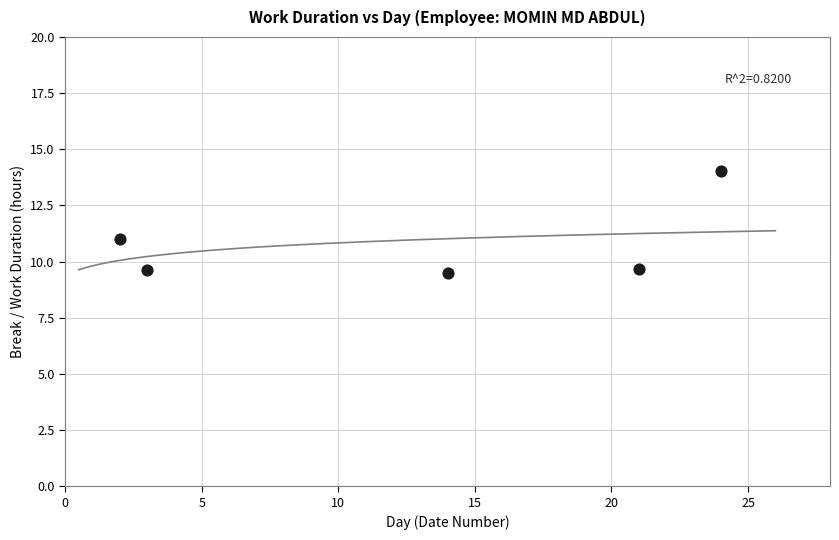

What is the range of X values (max minus min)?

22.0